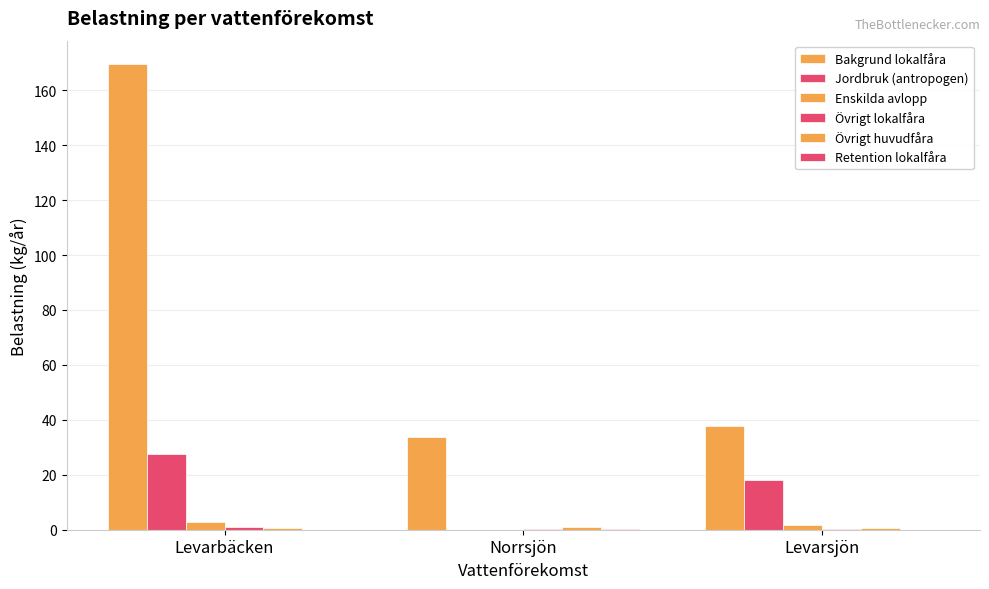

Which series has the largest total across all categories?

Bakgrund lokalfåra